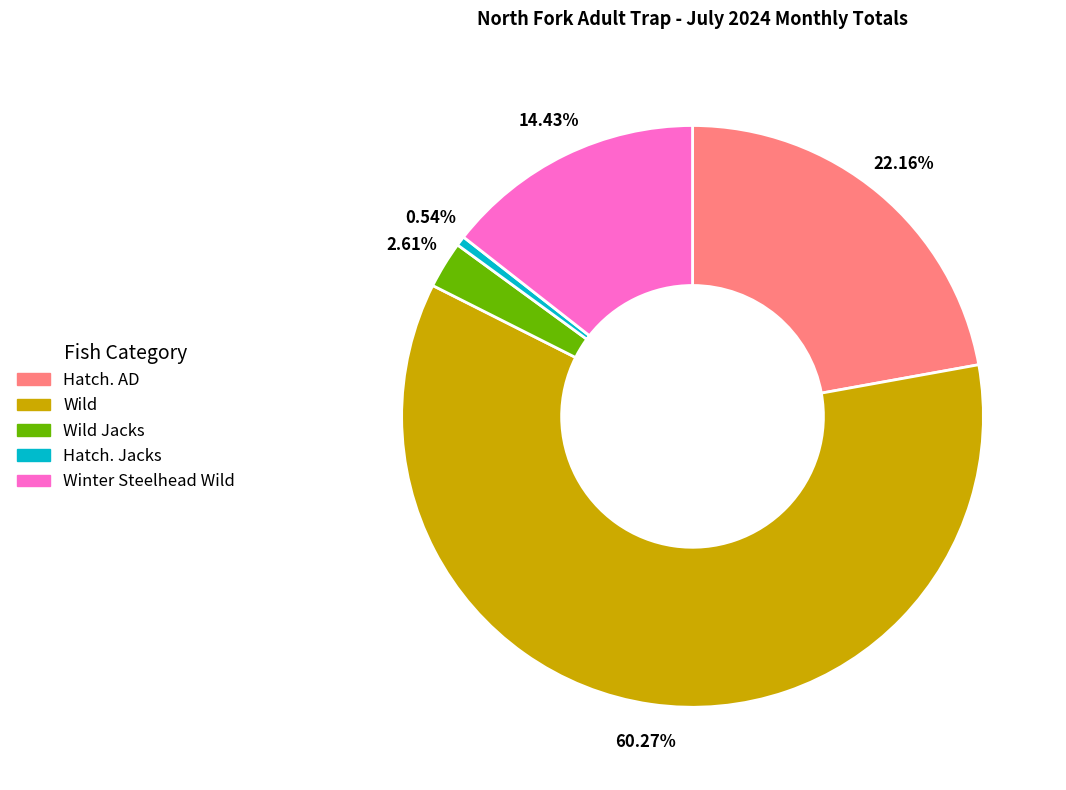

Is there any slice that represents more than half of the pie?

Yes